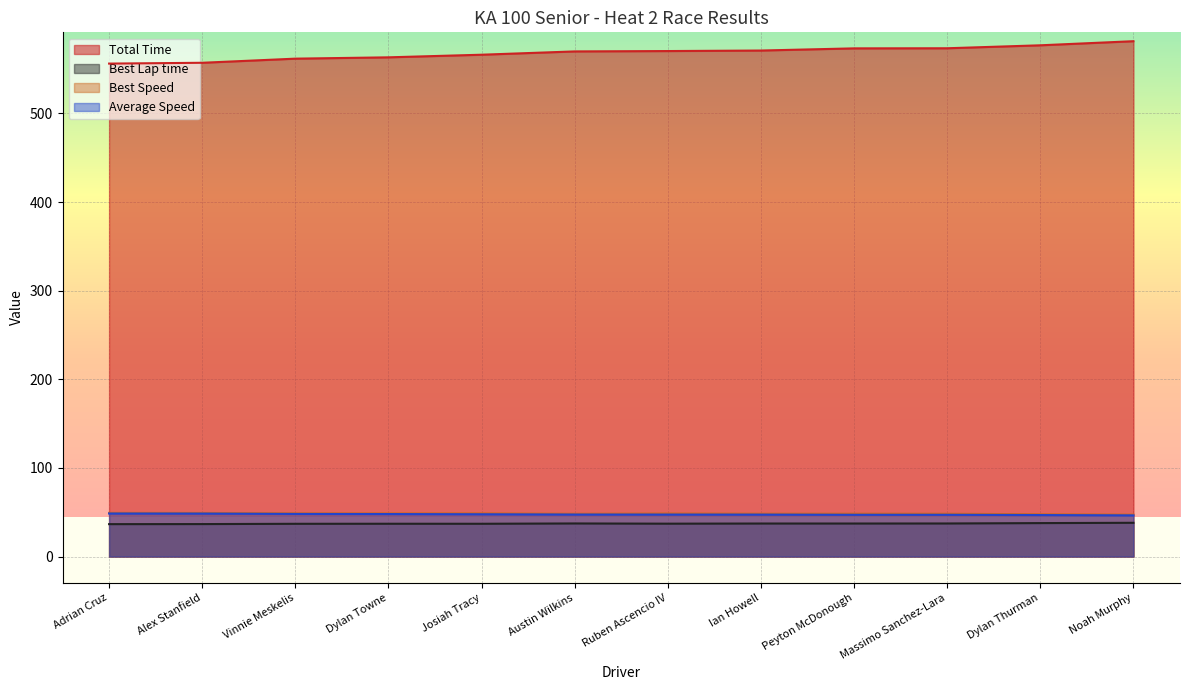

True or false: Best Speed and Average Speed intersect in this chart.

False